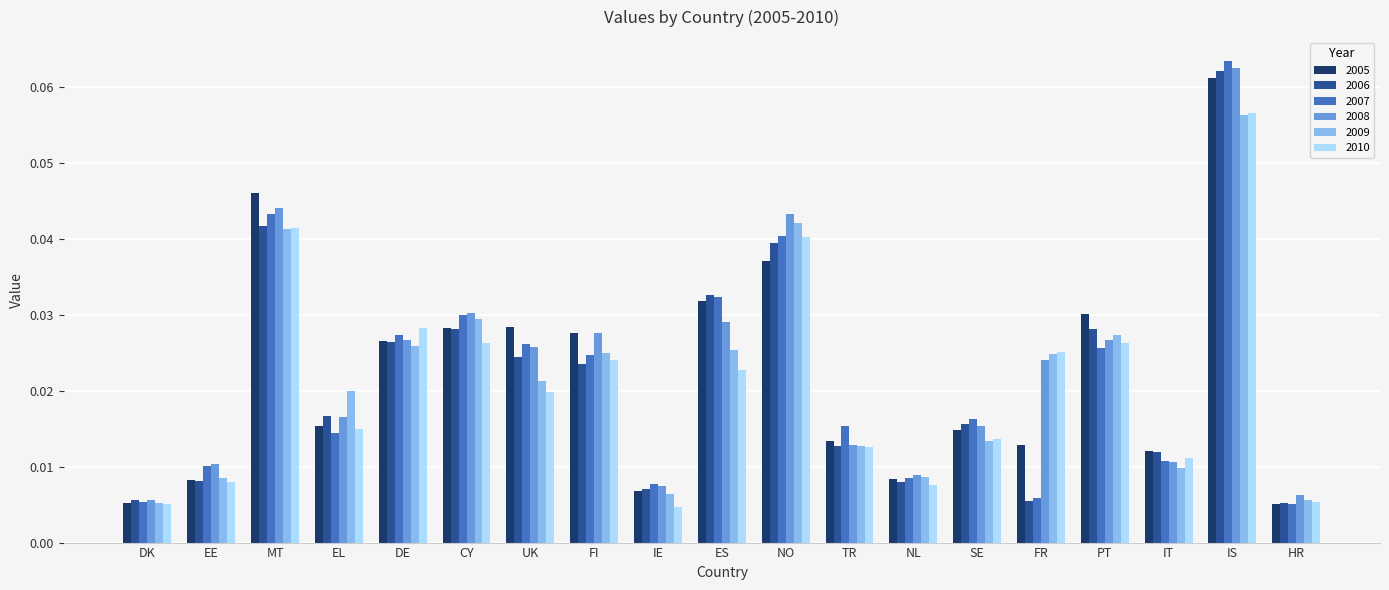

Are the bars grouped side by side (vs. stacked)?

Yes